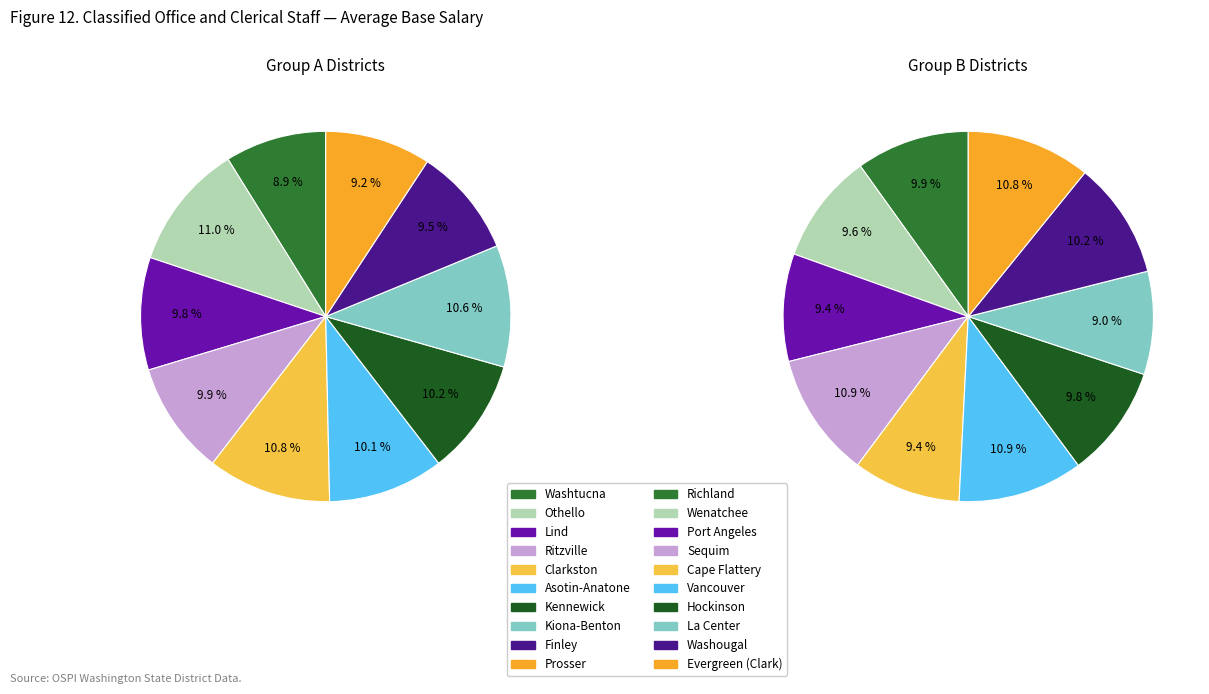

Rank the categories by value from highest to lowest.

Othello, Clarkston, Kiona-Benton, Kennewick, Asotin-Anatone, Ritzville, Lind, Finley, Prosser, Washtucna